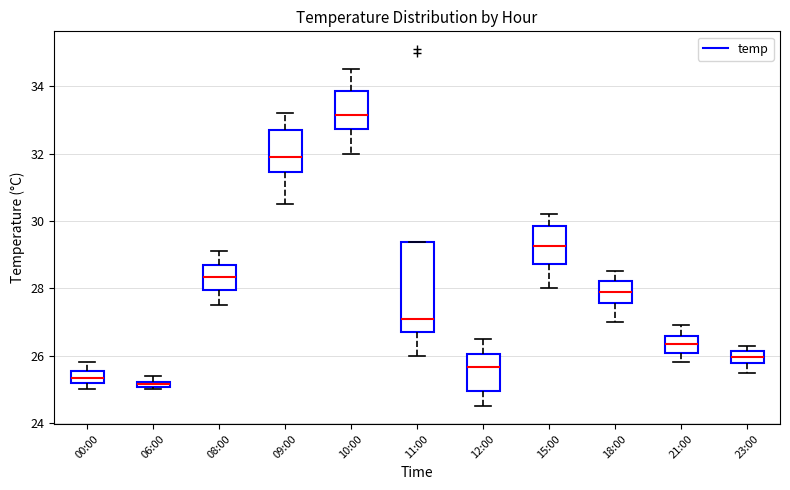

Which box has the lowest median line?

06:00